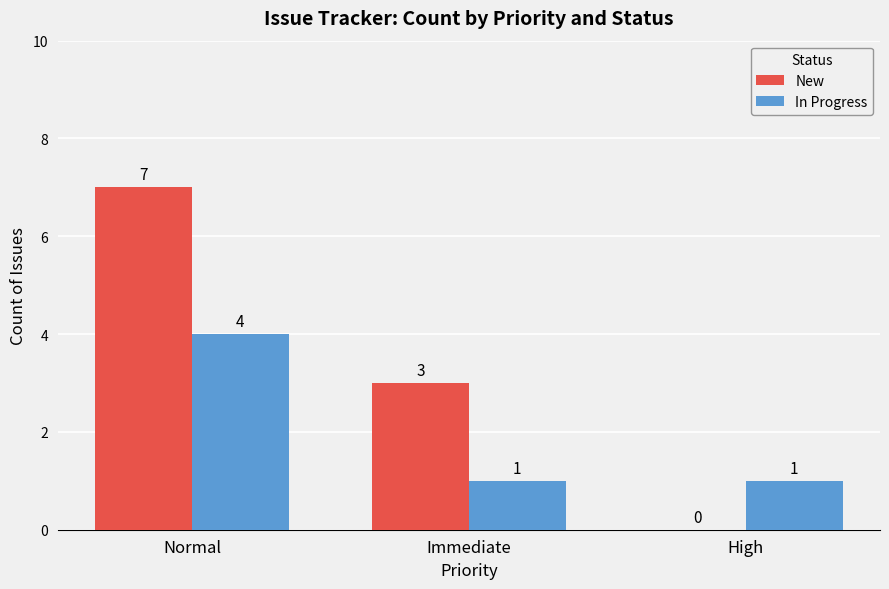

At which category is the sum across all series the highest?

Normal